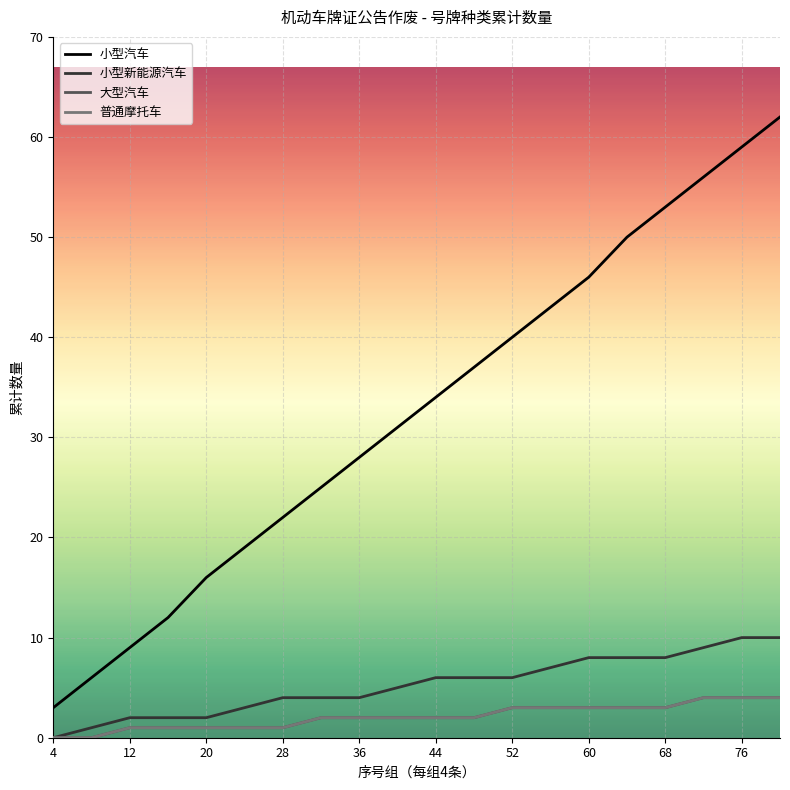

Does the chart display data point markers on the line(s)?

No